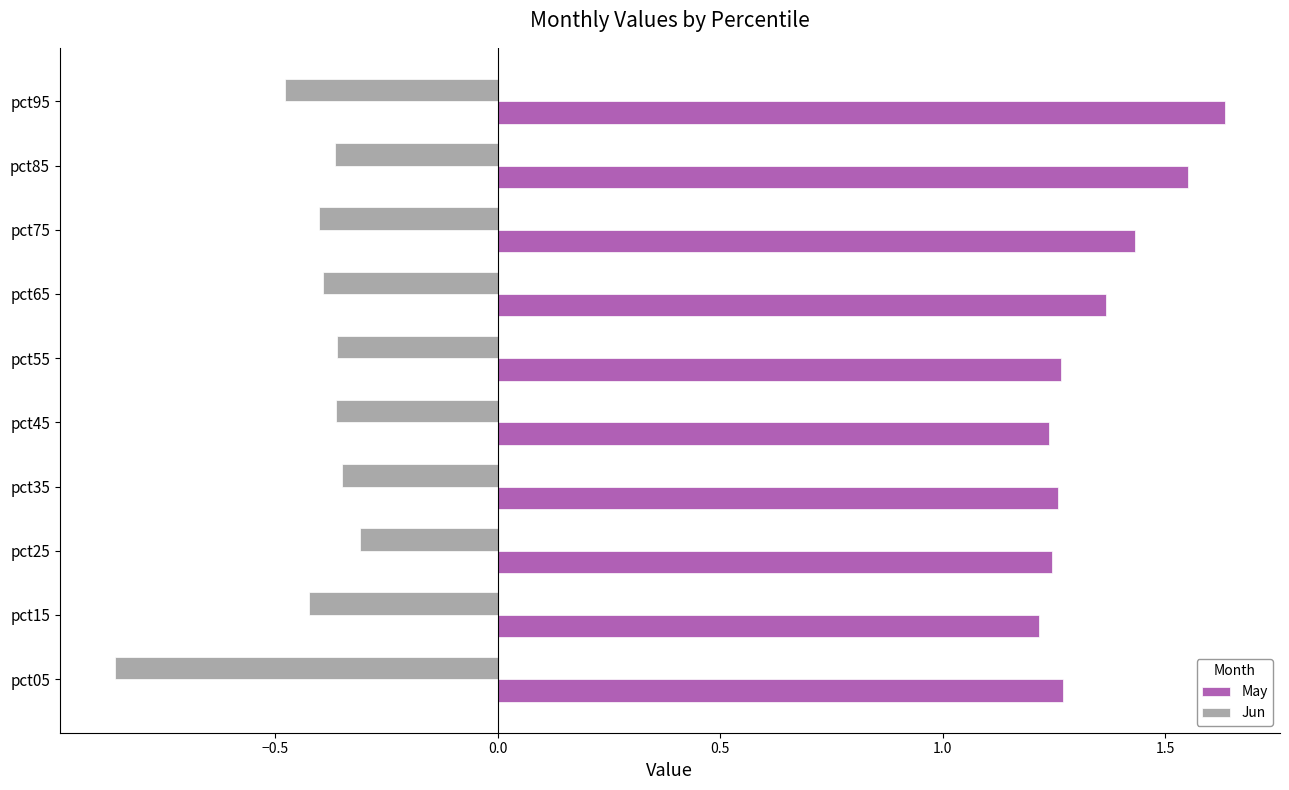

What is the sum of the Jun values at pct85 and pct25?

-0.7